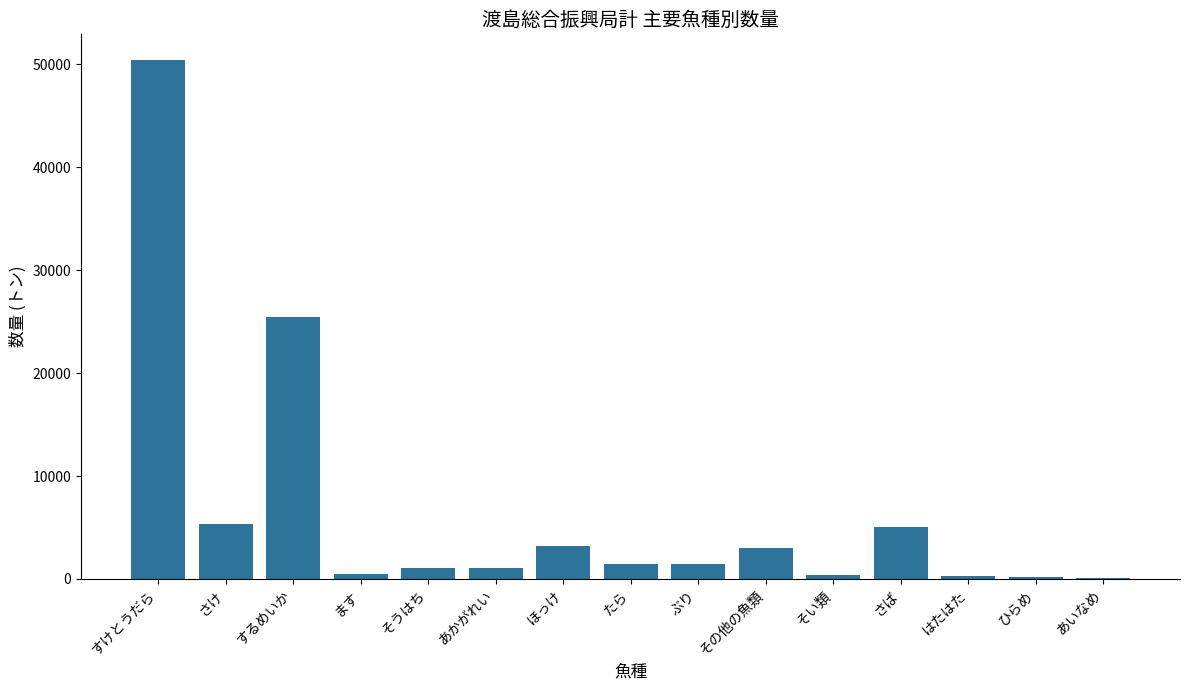

What is the approximate value at するめいか?

25444